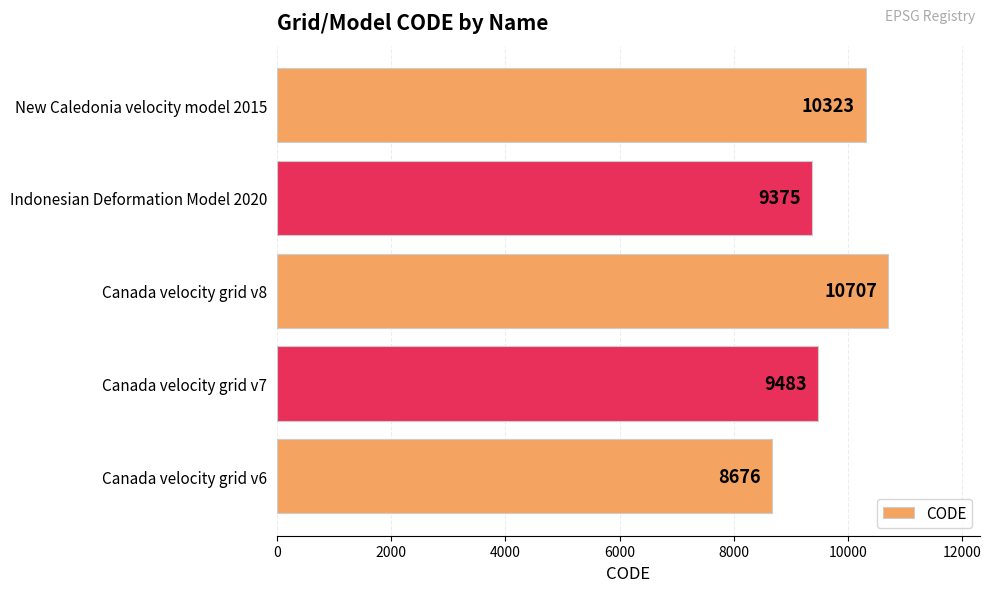

Reading bottom to top, transcribe all the data shown in this chart.

8676	9483	10707	9375	10323